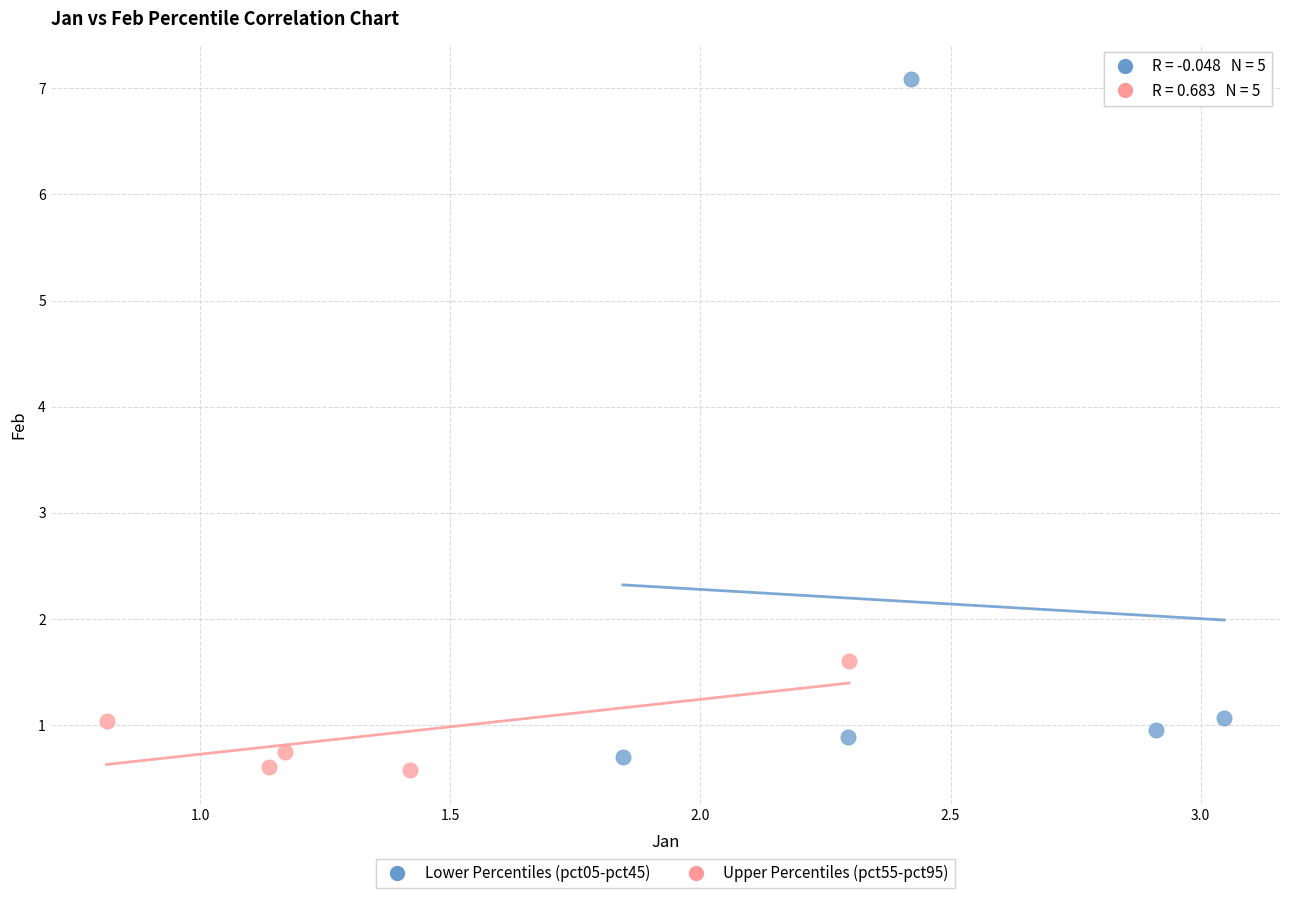

Which series reaches the maximum Y coordinate?

Lower Percentiles (pct05-pct45)